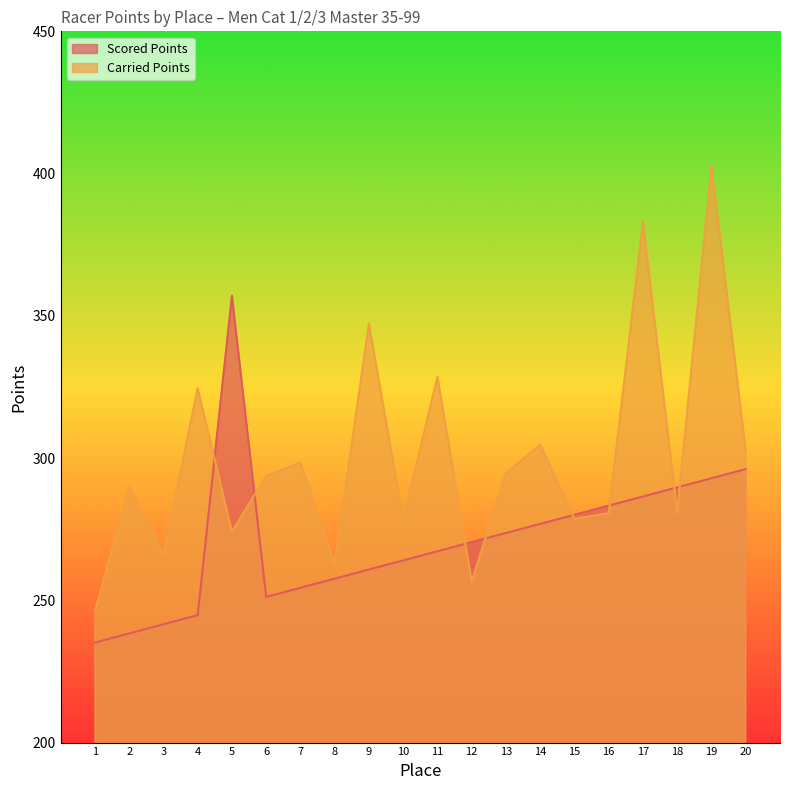

How many interior local peaks does the Carried Points series have?

8